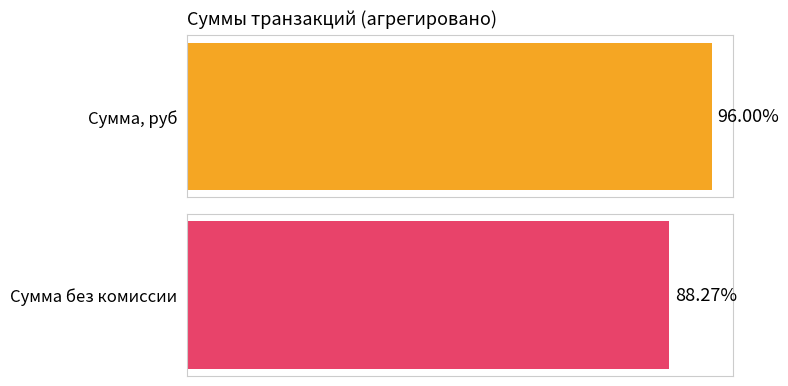

Rank the series by their average value, from lowest to highest.

Сумма без комиссии, Сумма, руб